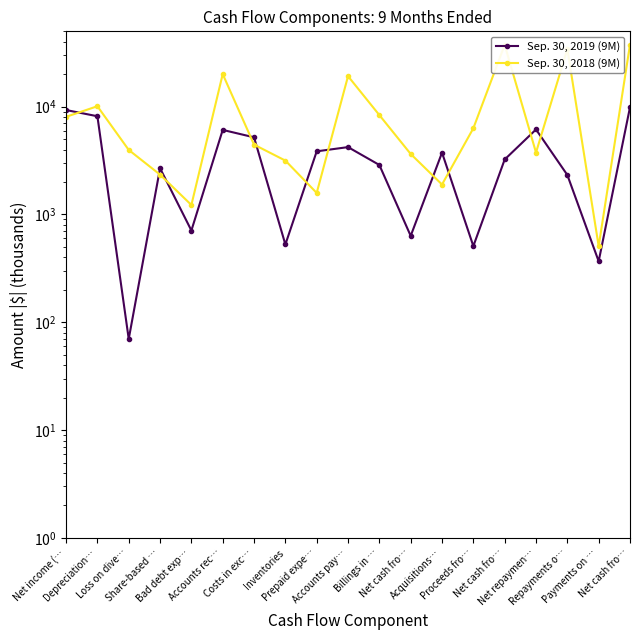

How many data points in Sep. 30, 2018 (9M) are above 4446?

9